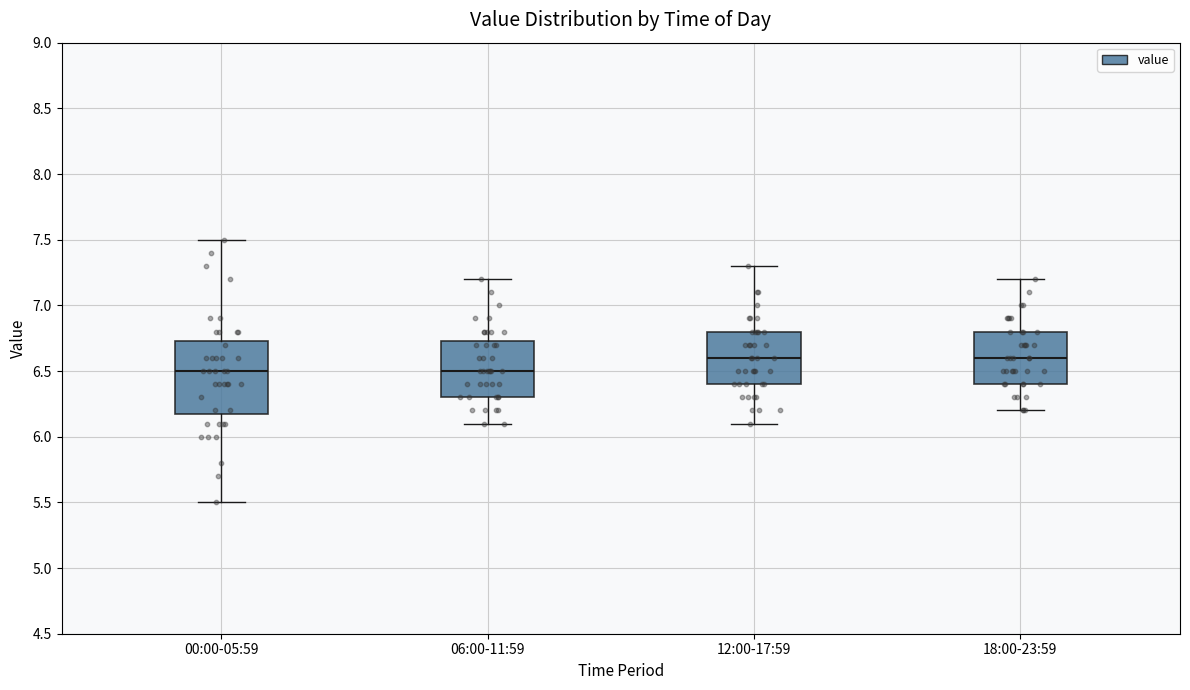

Reading left to right, transcribe this box plot: for each box, give where its median line is, the range the box spans, and where its two whiskers end, as read against the y-axis. The values are not printed on the chart, so give them approximately, as read against the axis.

00:00-05:59: median 6.50, box 6.20 to 6.75, whiskers 5.50 to 7.50
06:00-11:59: median 6.50, box 6.30 to 6.75, whiskers 6.10 to 7.20
12:00-17:59: median 6.60, box 6.40 to 6.80, whiskers 6.10 to 7.30
18:00-23:59: median 6.60, box 6.40 to 6.80, whiskers 6.20 to 7.20